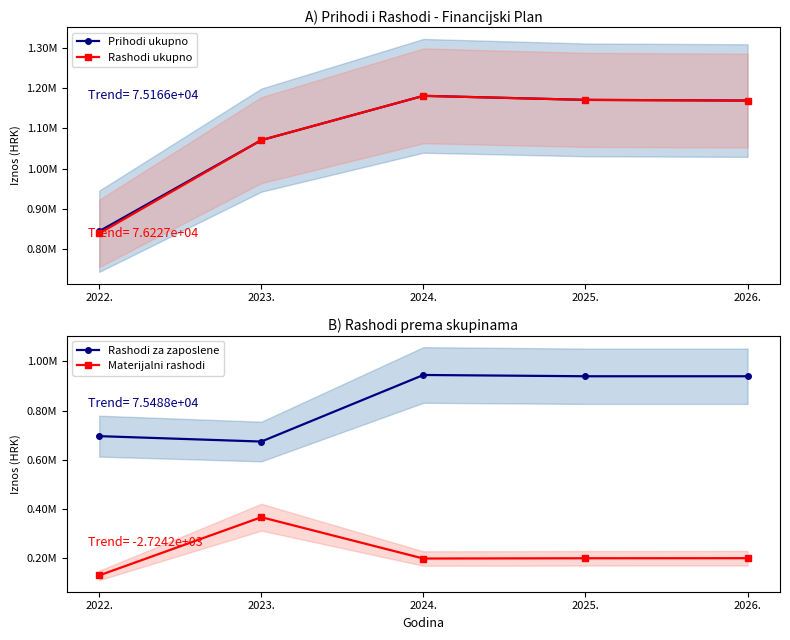

Is the value of Materijalni rashodi at 2022. greater than the value of Prihodi ukupno at 2024.?

No